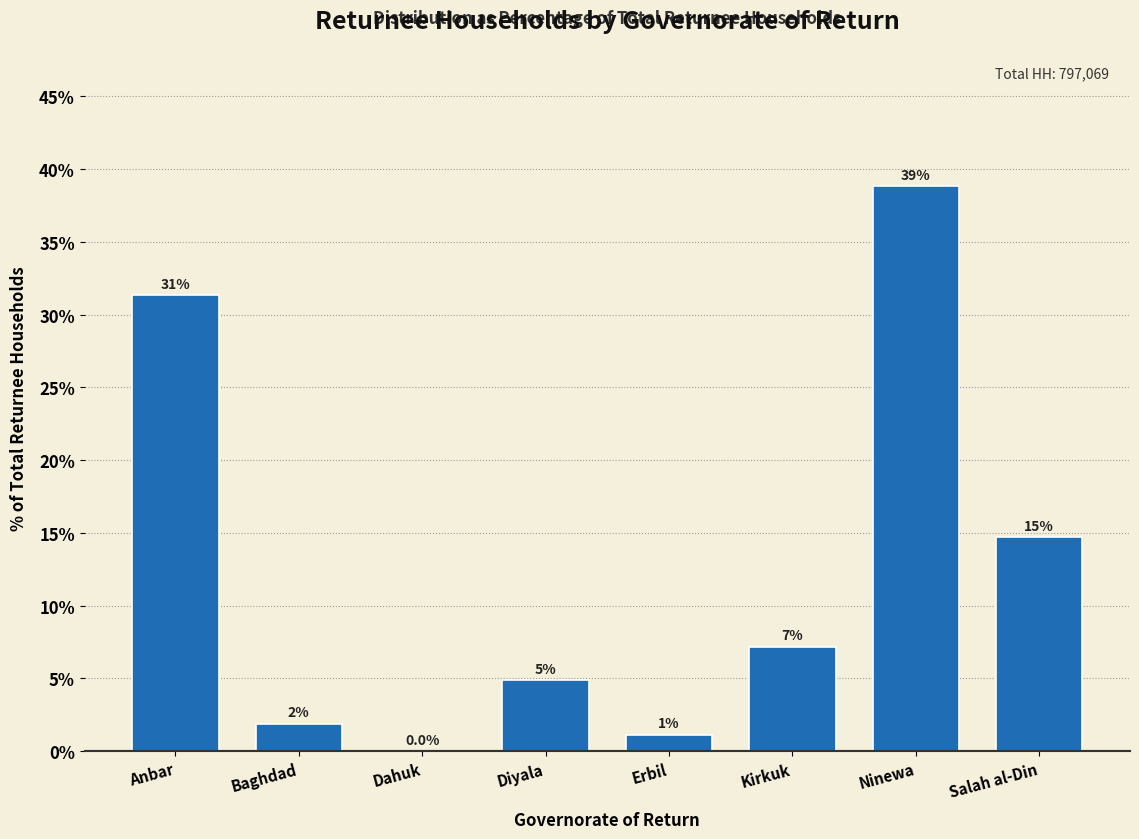

Are the bars horizontal?

No